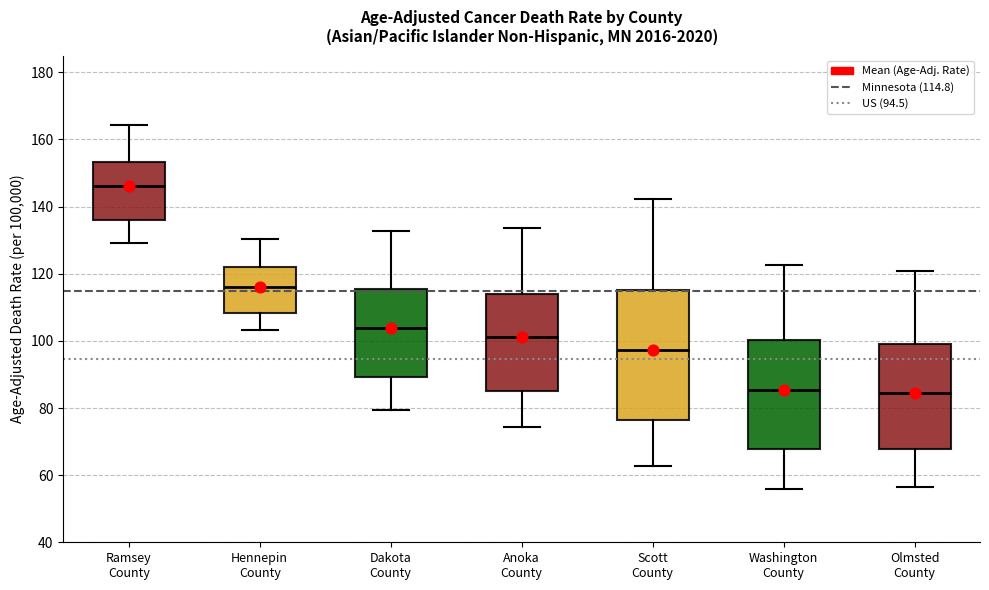

Where is the lower edge of the box for Ramsey County on the y-axis? The values are not printed on the chart, so give them approximately, as read against the axis.

136